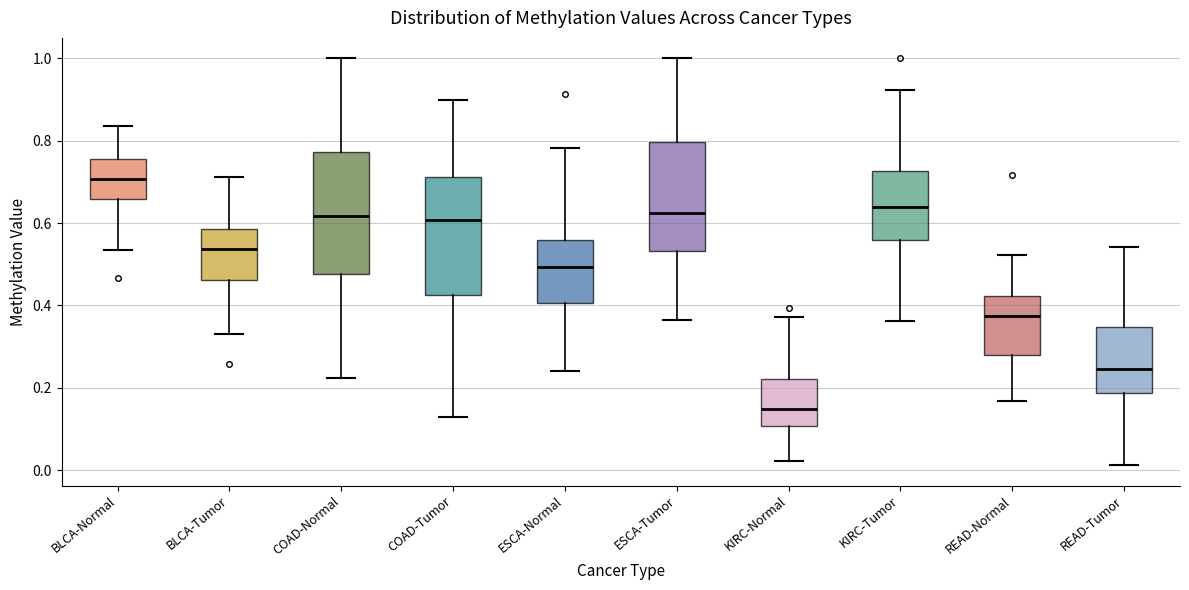

Reading left to right, transcribe this box plot: for each box, give where its median line is, the range the box spans, and where its two whiskers end, as read against the y-axis. The values are not printed on the chart, so give them approximately, as read against the axis.

BLCA-Normal: median 0.70, box 0.66 to 0.76, whiskers 0.54 to 0.84
BLCA-Tumor: median 0.54, box 0.46 to 0.58, whiskers 0.32 to 0.72
COAD-Normal: median 0.62, box 0.48 to 0.78, whiskers 0.22 to 1.00
COAD-Tumor: median 0.60, box 0.42 to 0.72, whiskers 0.12 to 0.90
ESCA-Normal: median 0.50, box 0.40 to 0.56, whiskers 0.24 to 0.78
ESCA-Tumor: median 0.62, box 0.54 to 0.80, whiskers 0.36 to 1.00
KIRC-Normal: median 0.14, box 0.10 to 0.22, whiskers 0.02 to 0.38
KIRC-Tumor: median 0.64, box 0.56 to 0.72, whiskers 0.36 to 0.92
READ-Normal: median 0.38, box 0.28 to 0.42, whiskers 0.16 to 0.52
READ-Tumor: median 0.24, box 0.18 to 0.34, whiskers 0.02 to 0.54